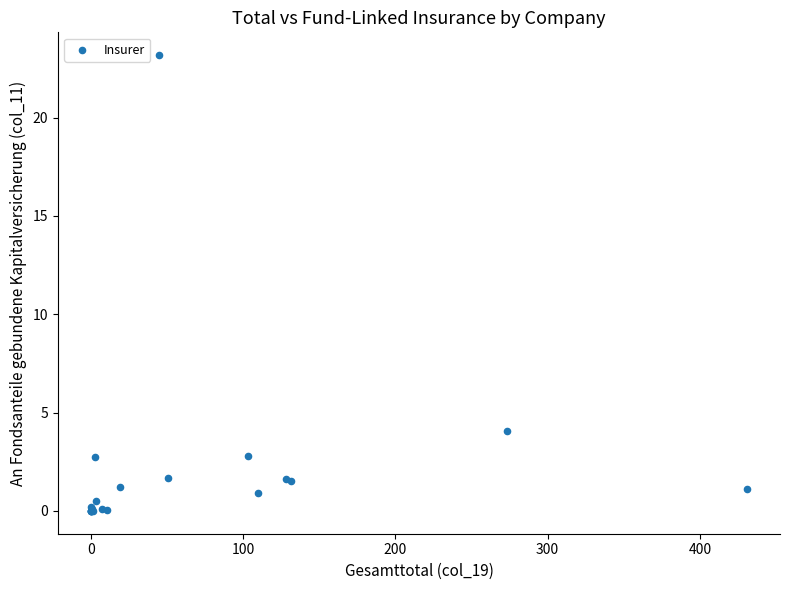

What Y value in the scatter plot is closest to 11?

4.1